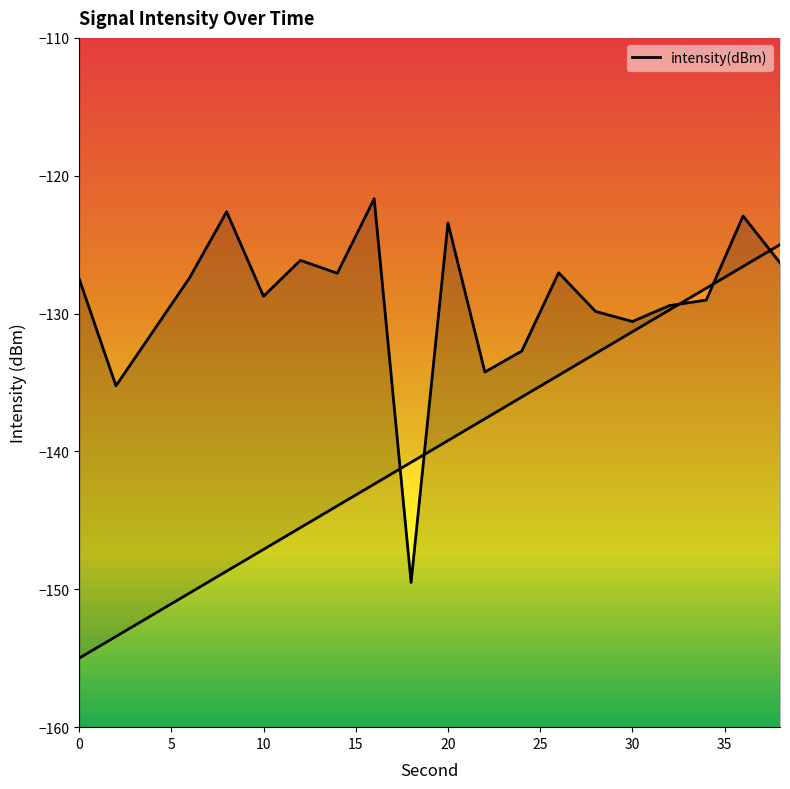

What is the sum of the values at 12 and 6?

-253.5